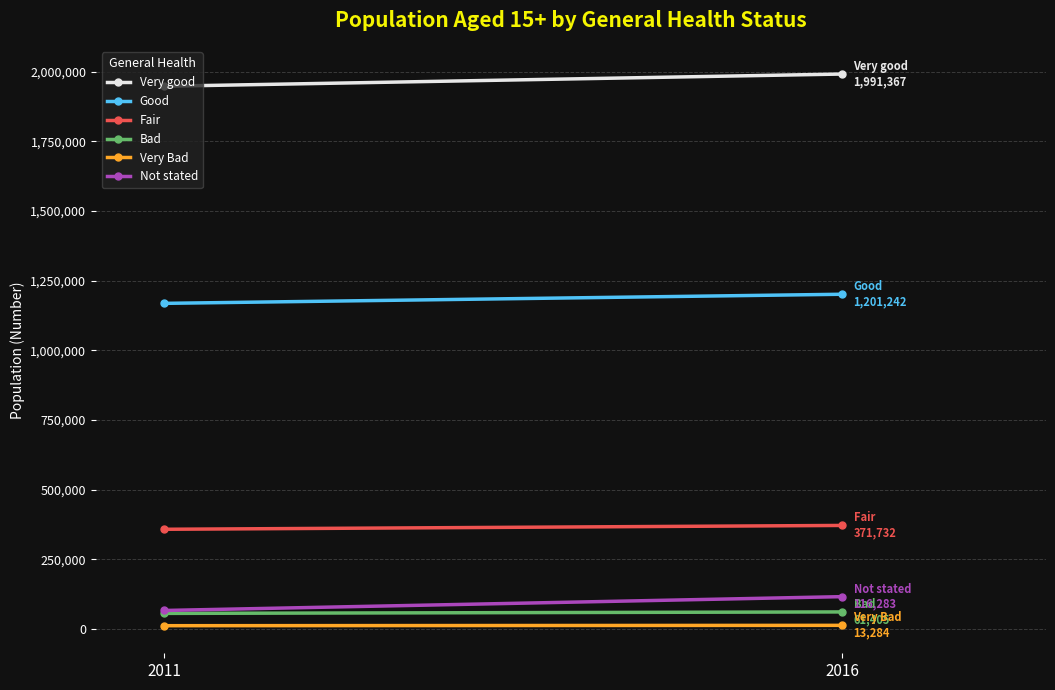

At which category is the sum across all series the highest?

2016